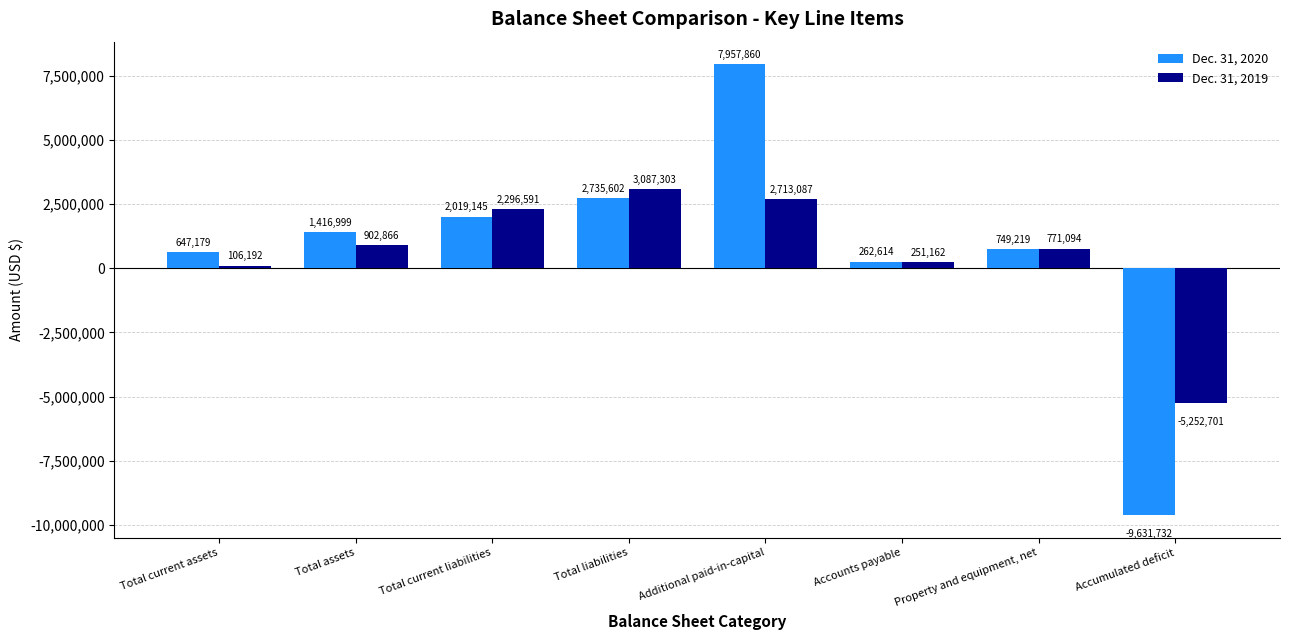

What is the highest value of the Dec. 31, 2019 series?

3087303